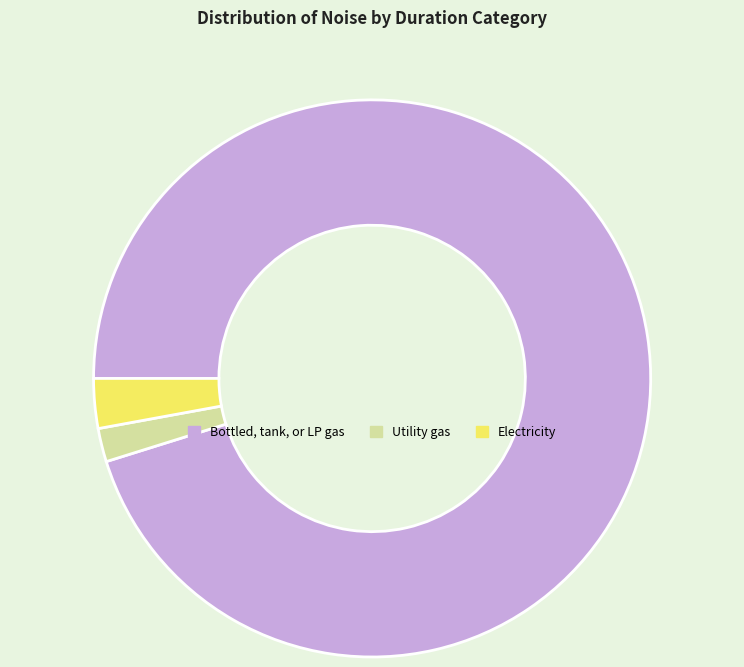

Is there a majority slice in this chart?

Yes